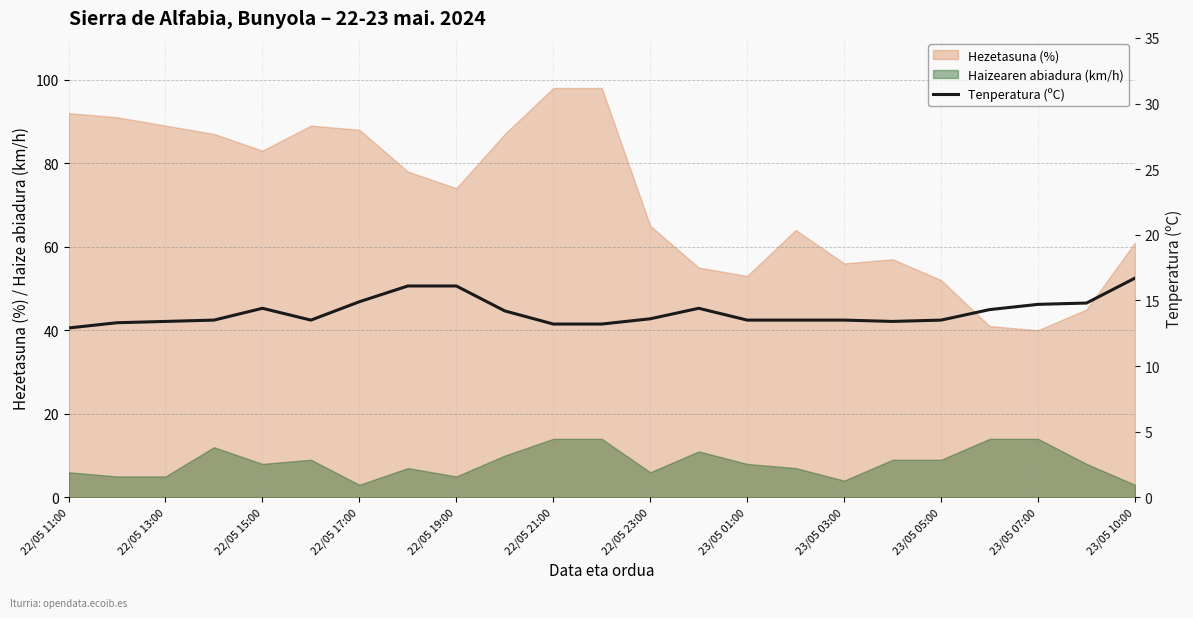

What position from the left is 15?

16